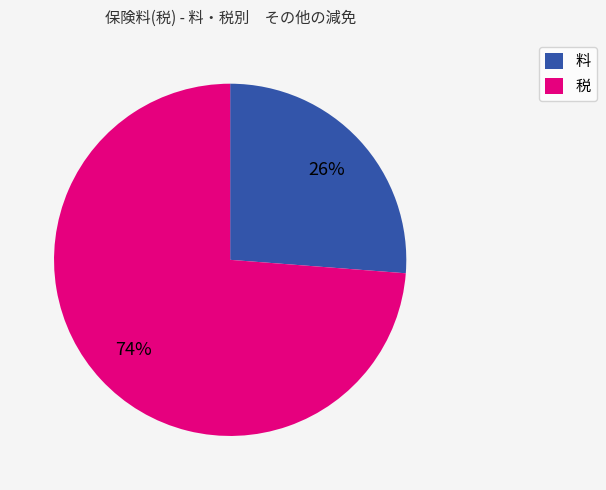

To the nearest percent, what is the average slice percentage?

50%